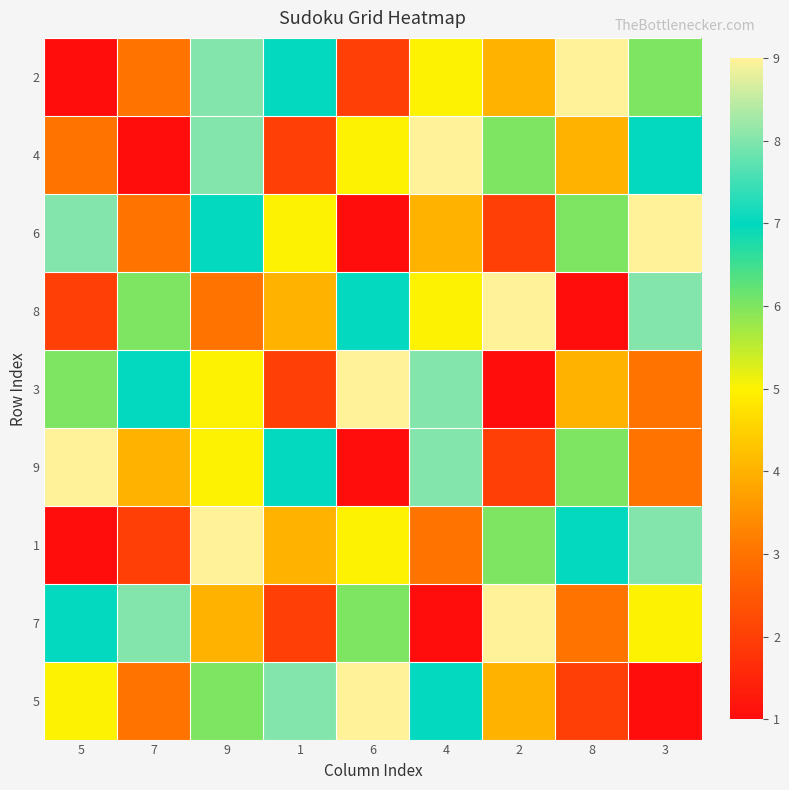

At which category does the chart reach its peak across all series?

8